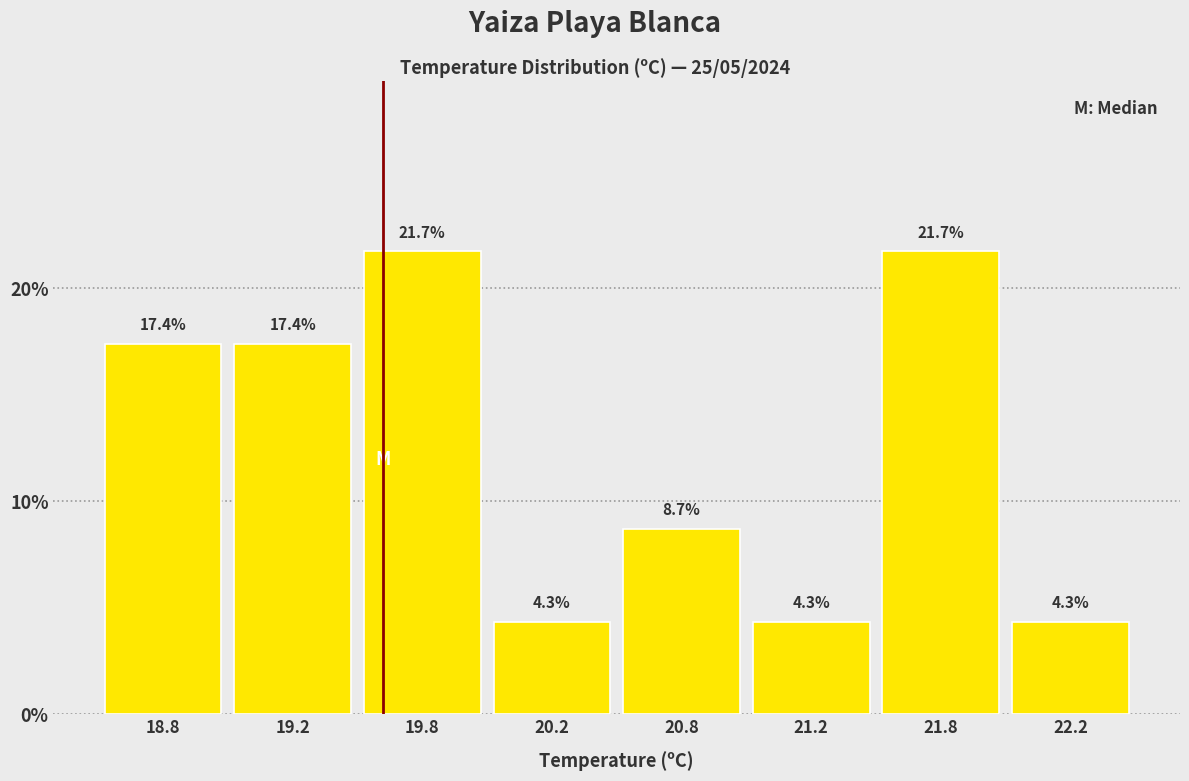

Reading left to right, what are all the values shown in this chart?

17.4	17.4	21.7	4.3	8.7	4.3	21.7	4.3